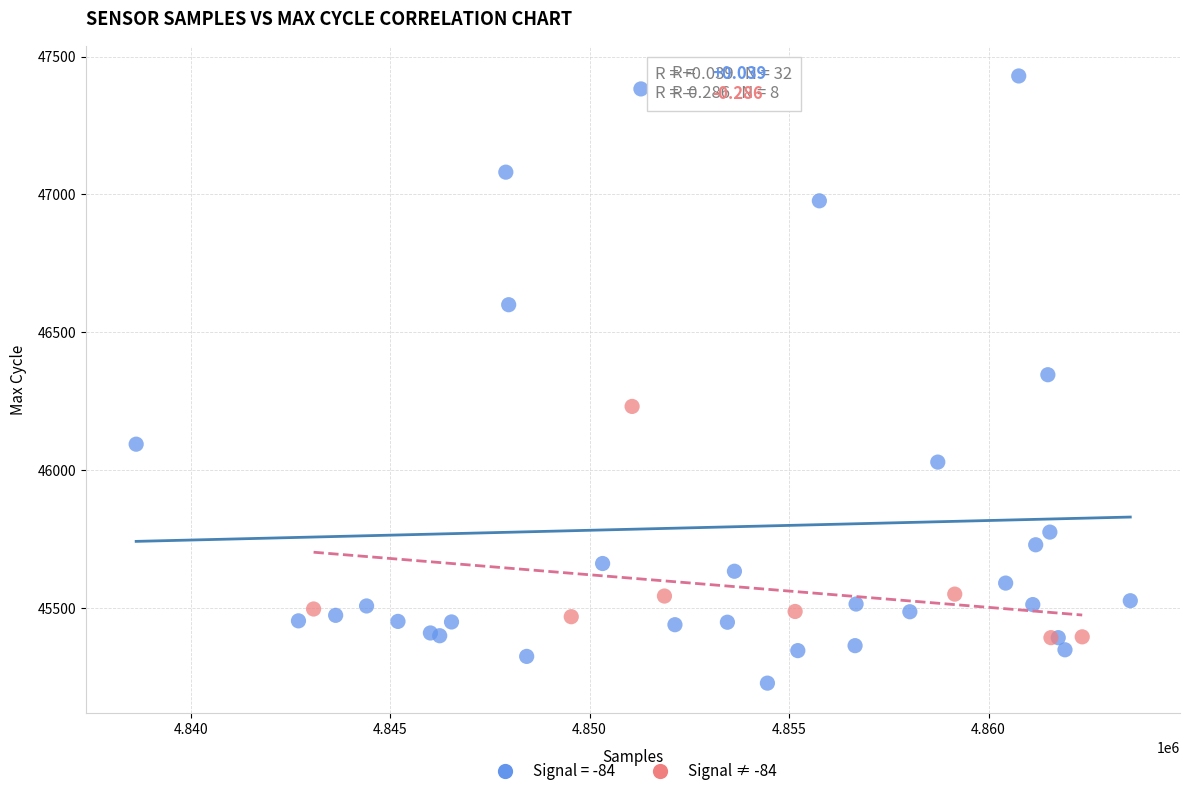

Which series contains the highest Y value?

Signal = -84